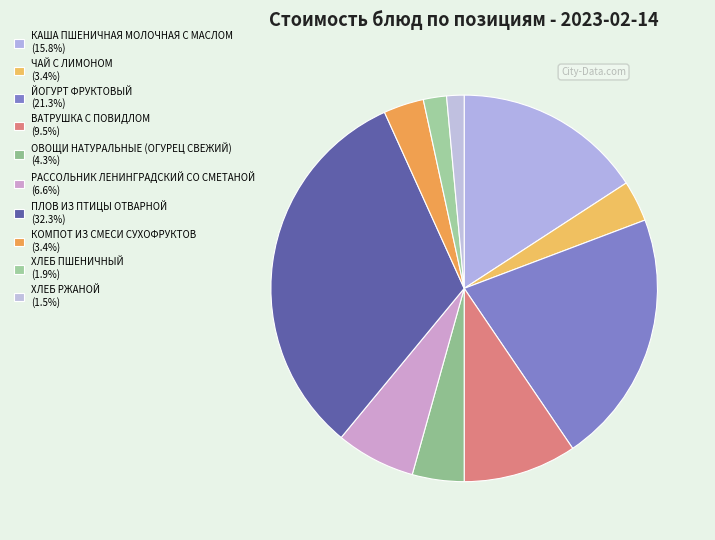

True or false: КОМПОТ ИЗ СМЕСИ СУХОФРУКТОВ accounts for 15% of the total.

False